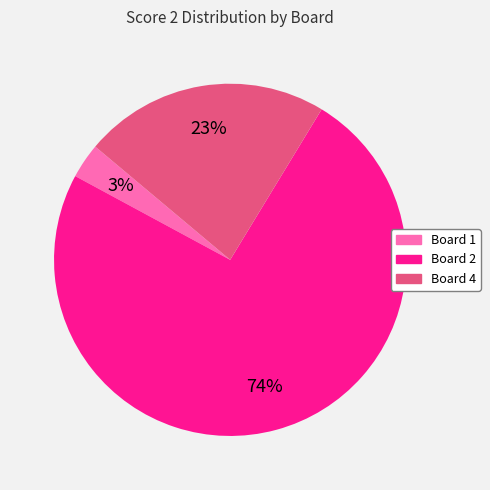

To the nearest percent, what percentage of the pie is Board 2?

74%